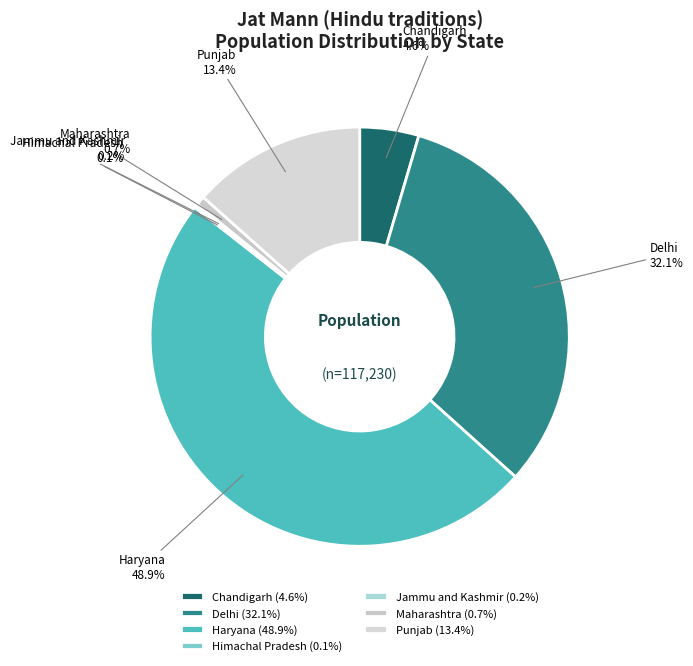

Approximately how many times larger is the value at Chandigarh compared to Delhi?

0.1